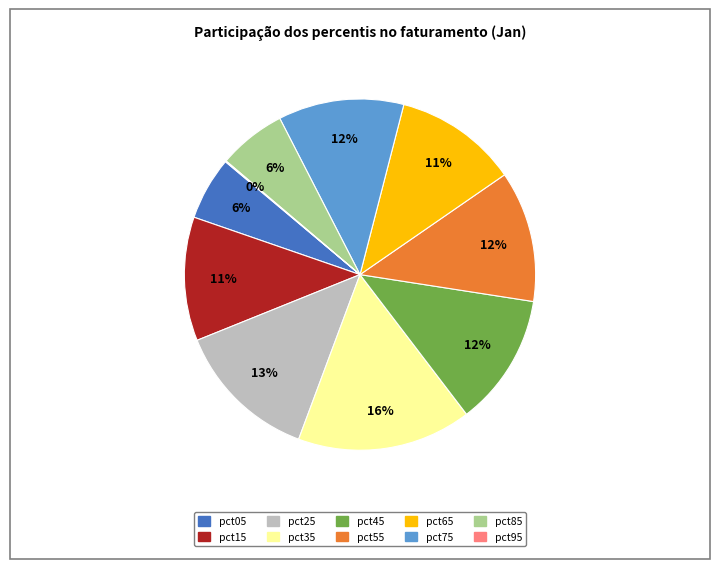

Do pct75 and pct55 together represent more than half of the pie?

No